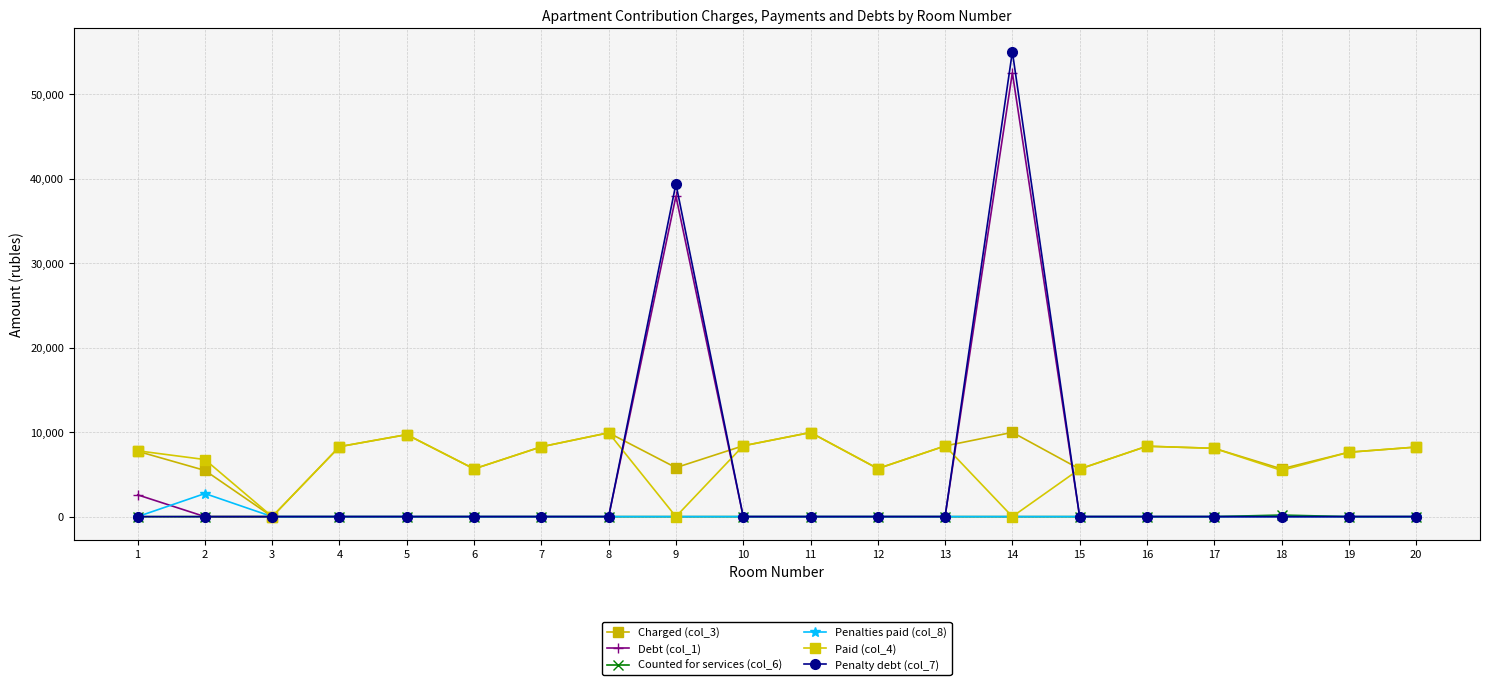

What is the difference between the maximum and minimum values in the Penalty debt (col_7) series?

55001.9